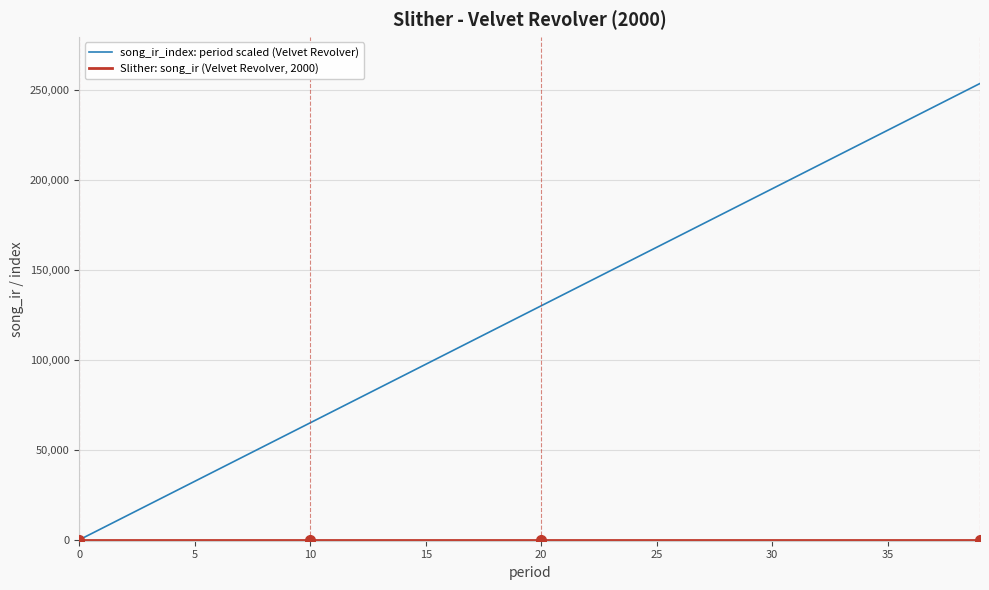

How many categories are shown in the chart?

40